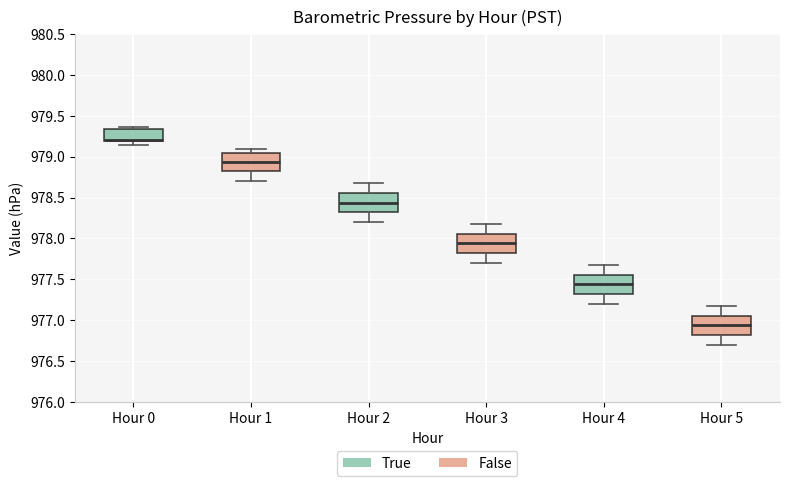

Where is the upper edge of the box for Hour 2 on the y-axis? The values are not printed on the chart, so give them approximately, as read against the axis.

978.55